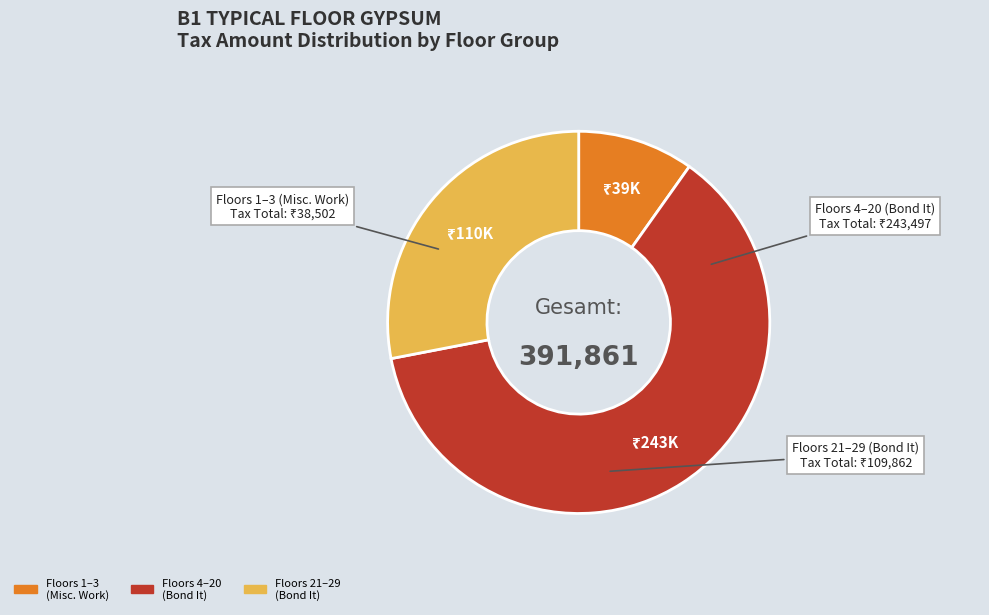

Which category has the smallest portion of the pie?

Floors 1–3 (Misc. Work)